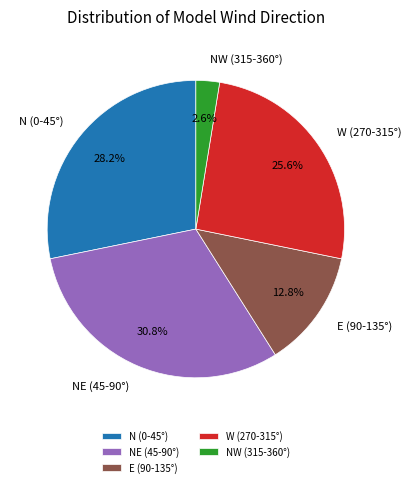

Is there any slice that represents more than half of the pie?

No